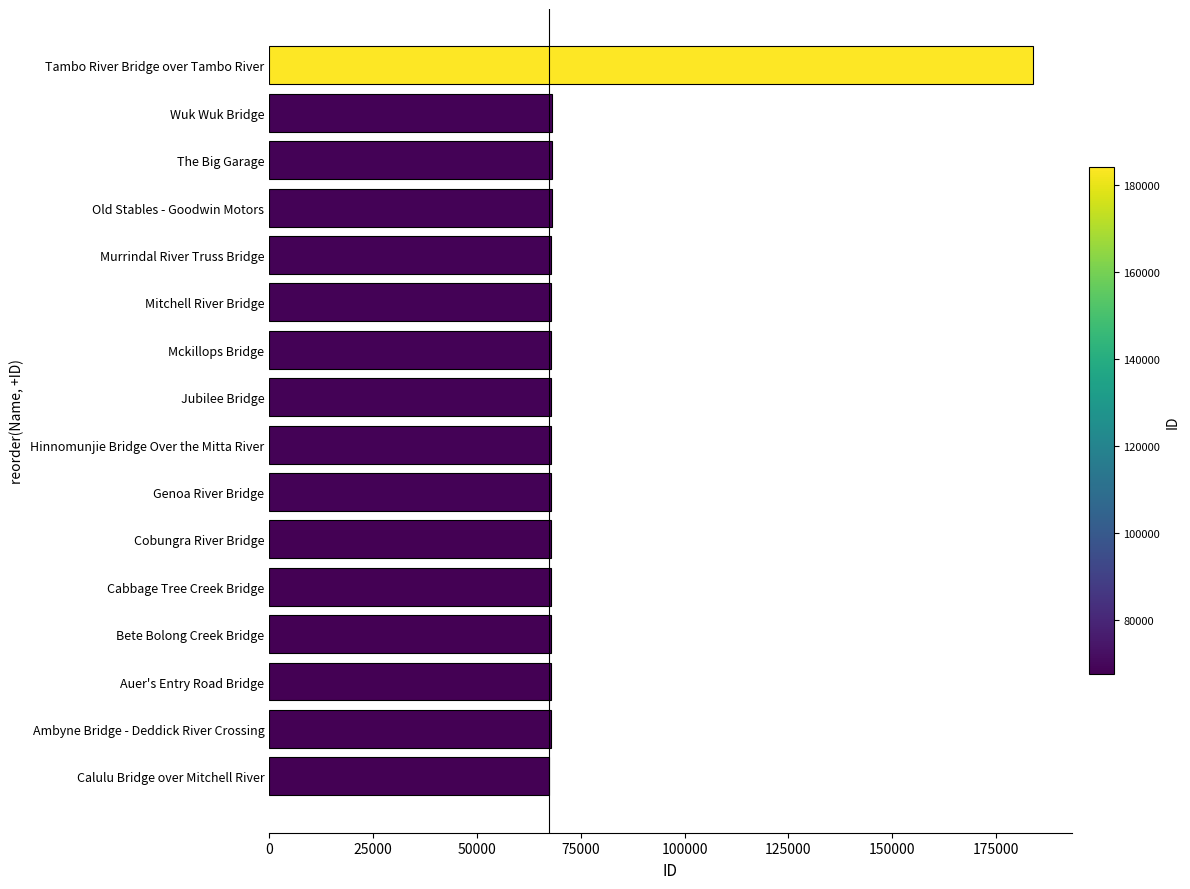

What is the greatest value displayed?

184003